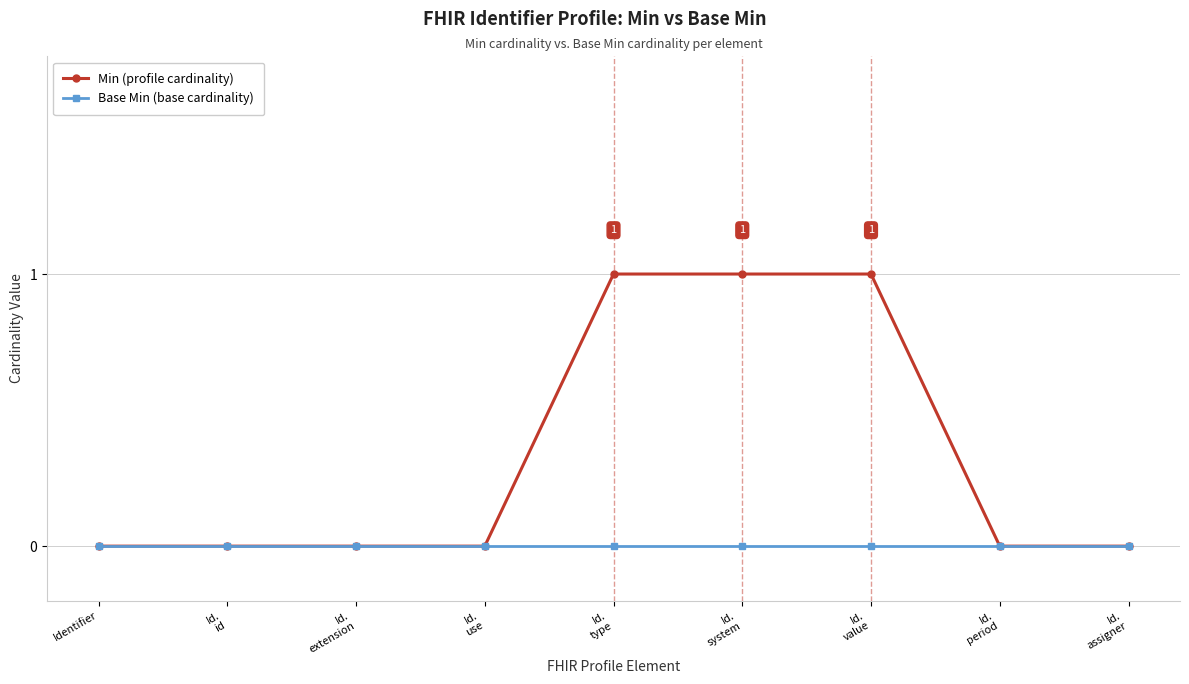

List the series in order of their peak value, highest first.

Min (profile cardinality), Base Min (base cardinality)